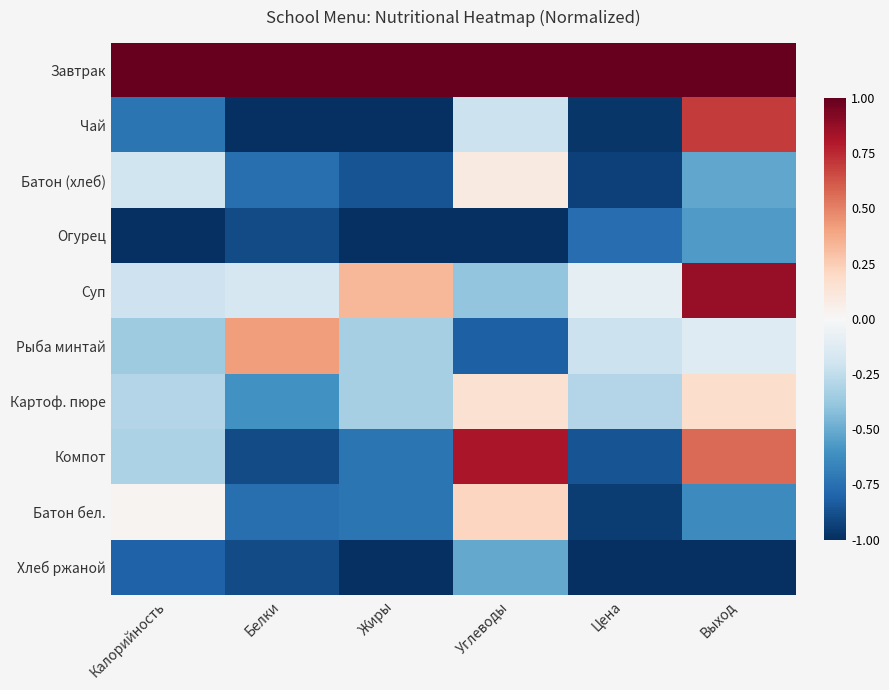

Reading left to right, transcribe all the data shown in this chart.

Завтрак: Калорийность=1.0	Белки=1.0	Жиры=1.0	Углеводы=1.0	Цена=1.0	Выход=1.0
Чай: Калорийность=-0.7	Белки=-1.0	Жиры=-1.0	Углеводы=-0.2	Цена=-1.0	Выход=0.7
Батон (хлеб): Калорийность=-0.2	Белки=-0.8	Жиры=-0.9	Углеводы=0.1	Цена=-0.9	Выход=-0.5
Огурец: Калорийность=-1.0	Белки=-0.9	Жиры=-1.0	Углеводы=-1.0	Цена=-0.8	Выход=-0.6
Суп: Калорийность=-0.2	Белки=-0.2	Жиры=0.3	Углеводы=-0.4	Цена=-0.1	Выход=0.9
Рыба минтай: Калорийность=-0.4	Белки=0.4	Жиры=-0.3	Углеводы=-0.8	Цена=-0.2	Выход=-0.1
Картоф. пюре: Калорийность=-0.3	Белки=-0.6	Жиры=-0.3	Углеводы=0.2	Цена=-0.3	Выход=0.2
Компот: Калорийность=-0.3	Белки=-0.9	Жиры=-0.7	Углеводы=0.8	Цена=-0.9	Выход=0.6
Батон бел.: Калорийность=0.0	Белки=-0.8	Жиры=-0.7	Углеводы=0.2	Цена=-1.0	Выход=-0.6
Хлеб ржаной: Калорийность=-0.8	Белки=-0.9	Жиры=-1.0	Углеводы=-0.5	Цена=-1.0	Выход=-1.0